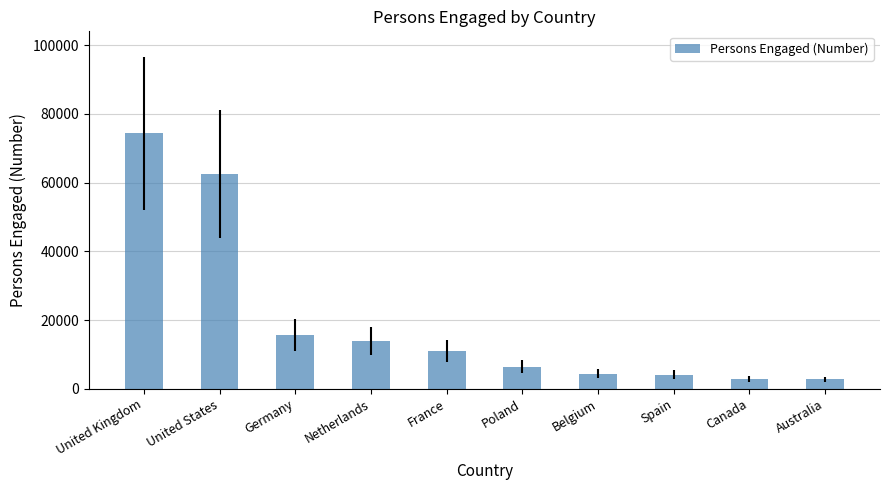

What is the label of the 6th bar from the left?

Poland